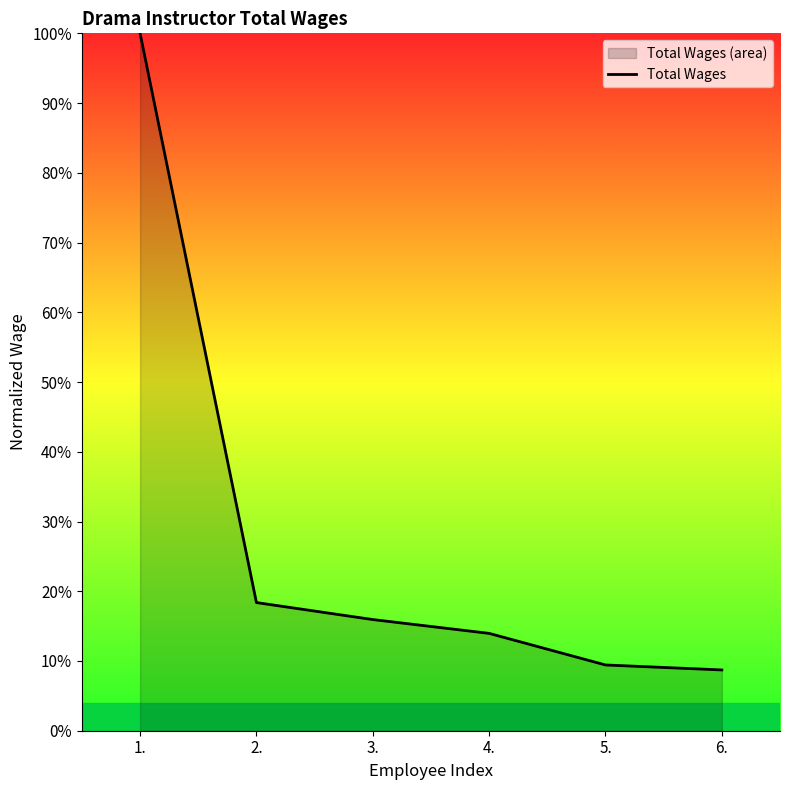

Rank the categories by value from lowest to highest.

6., 5., 4., 3., 2., 1.